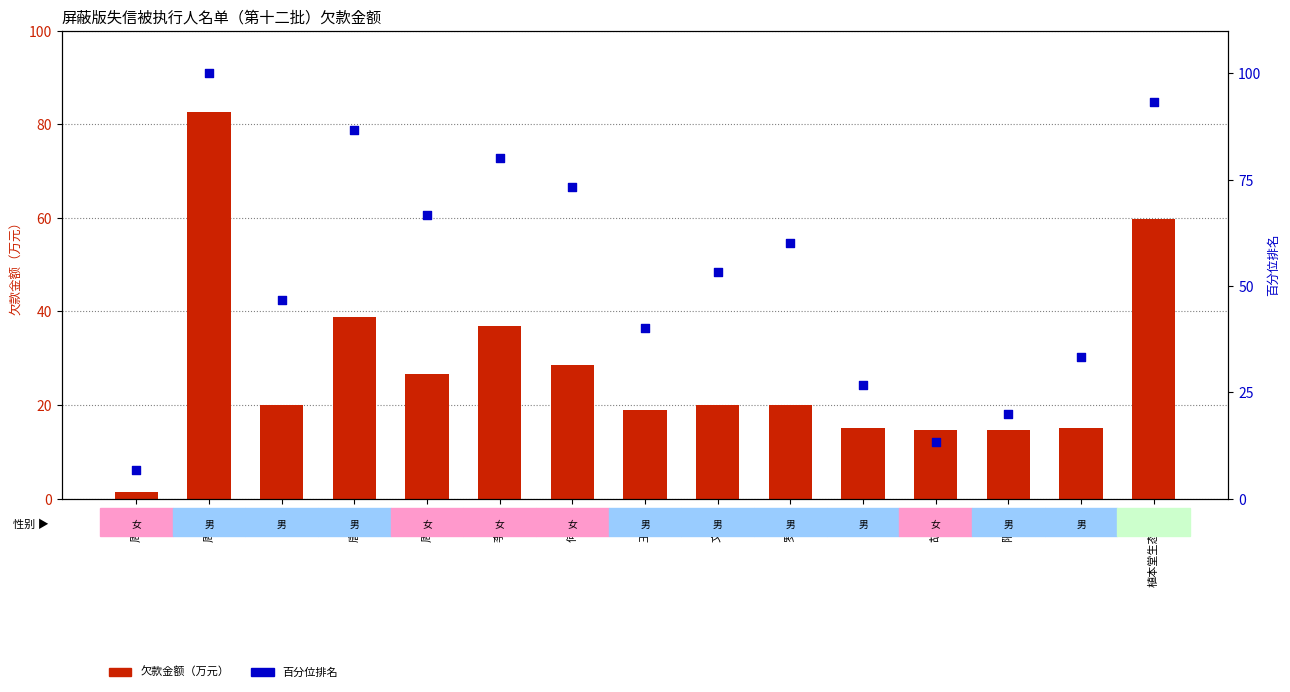

Is the value of 百分位排名 at 周雨泉 greater than the value of 欠款金额（万元） at 谢嘉?

Yes